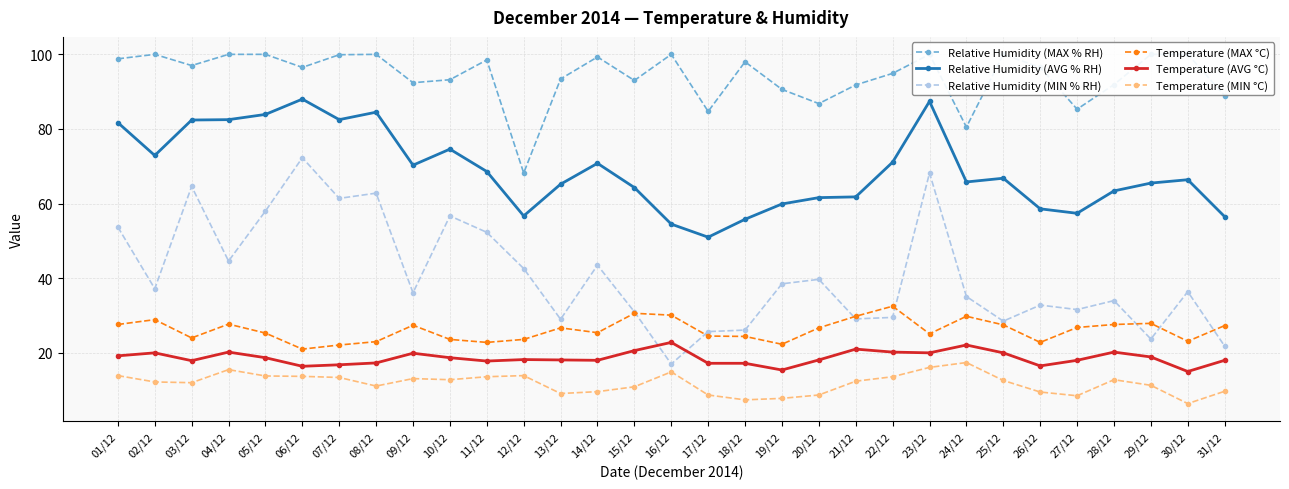

Which series has the widest spread of values?

Relative Humidity (MIN % RH)